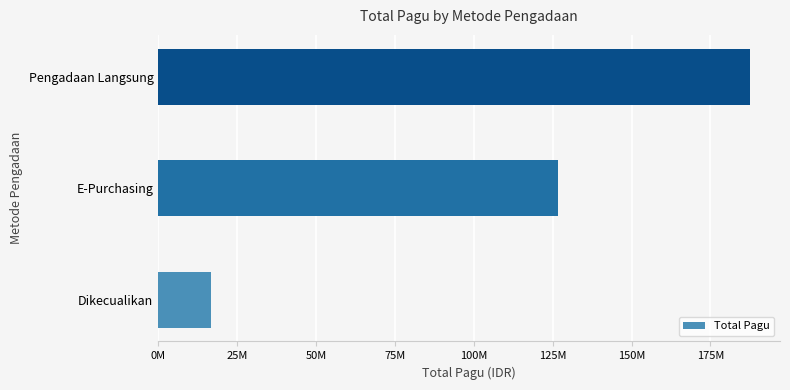

Are the bars horizontal?

Yes